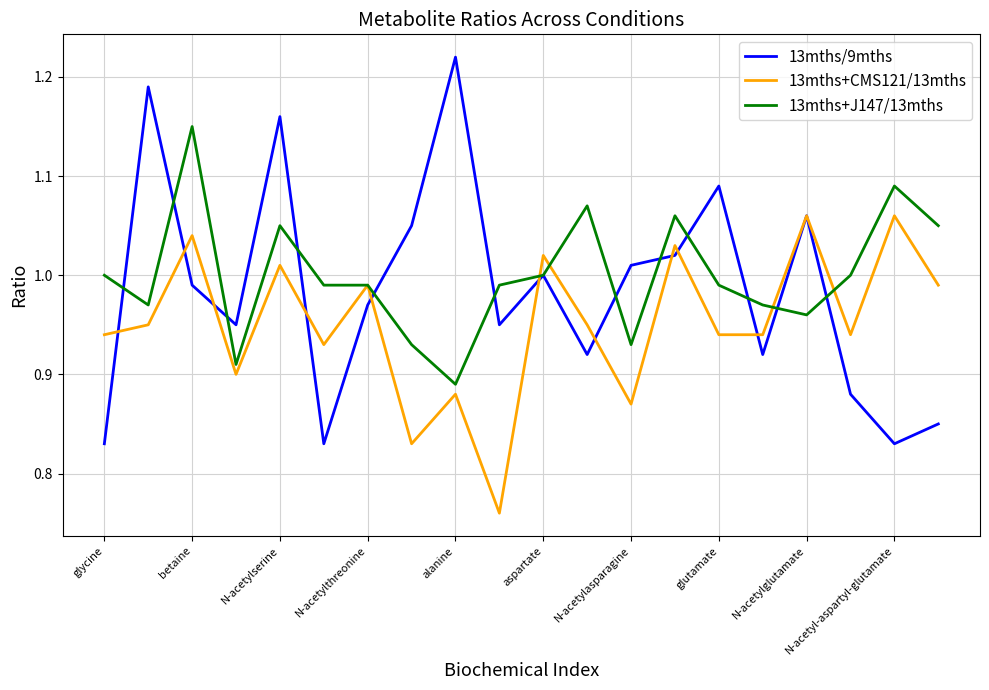

Rank the series by their maximum value, from highest to lowest.

13mths/9mths, 13mths+J147/13mths, 13mths+CMS121/13mths